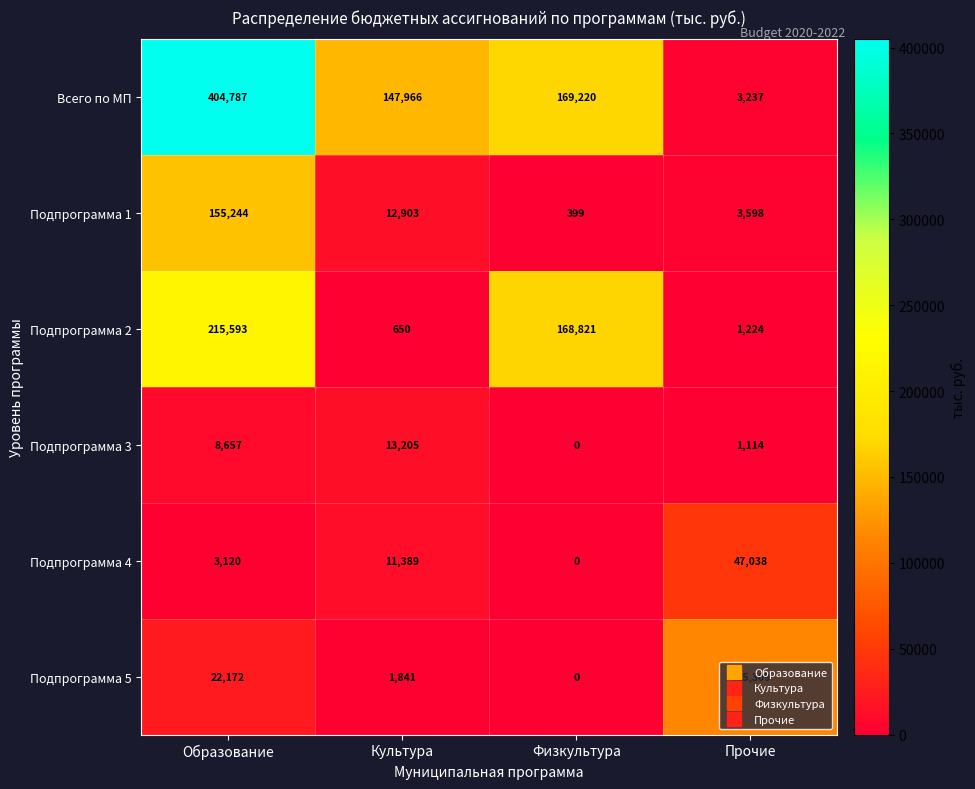

What is the difference between the maximum and second lowest values in the Подпрограмма 3 series?

12091